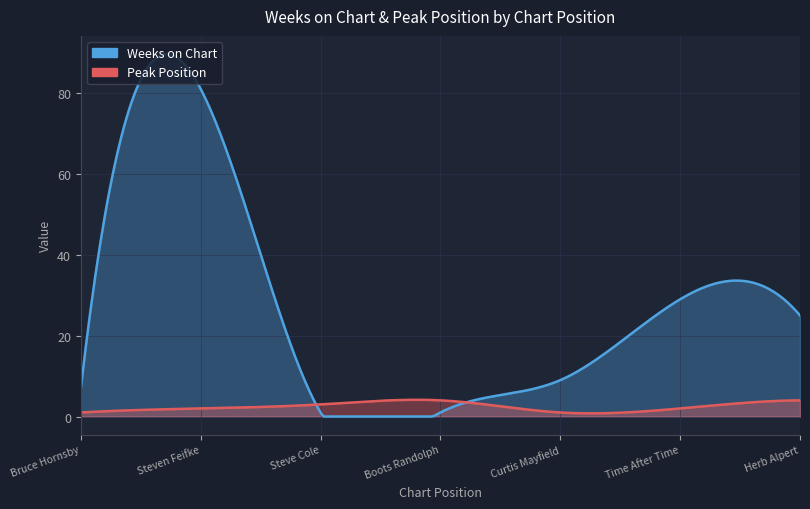

How many lines are shown in the chart?

2